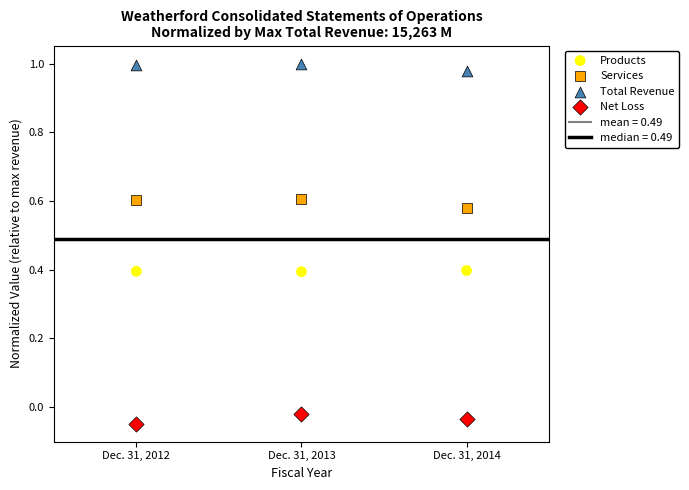

Across all data points, what is the range of X values (max minus min)?

2.0